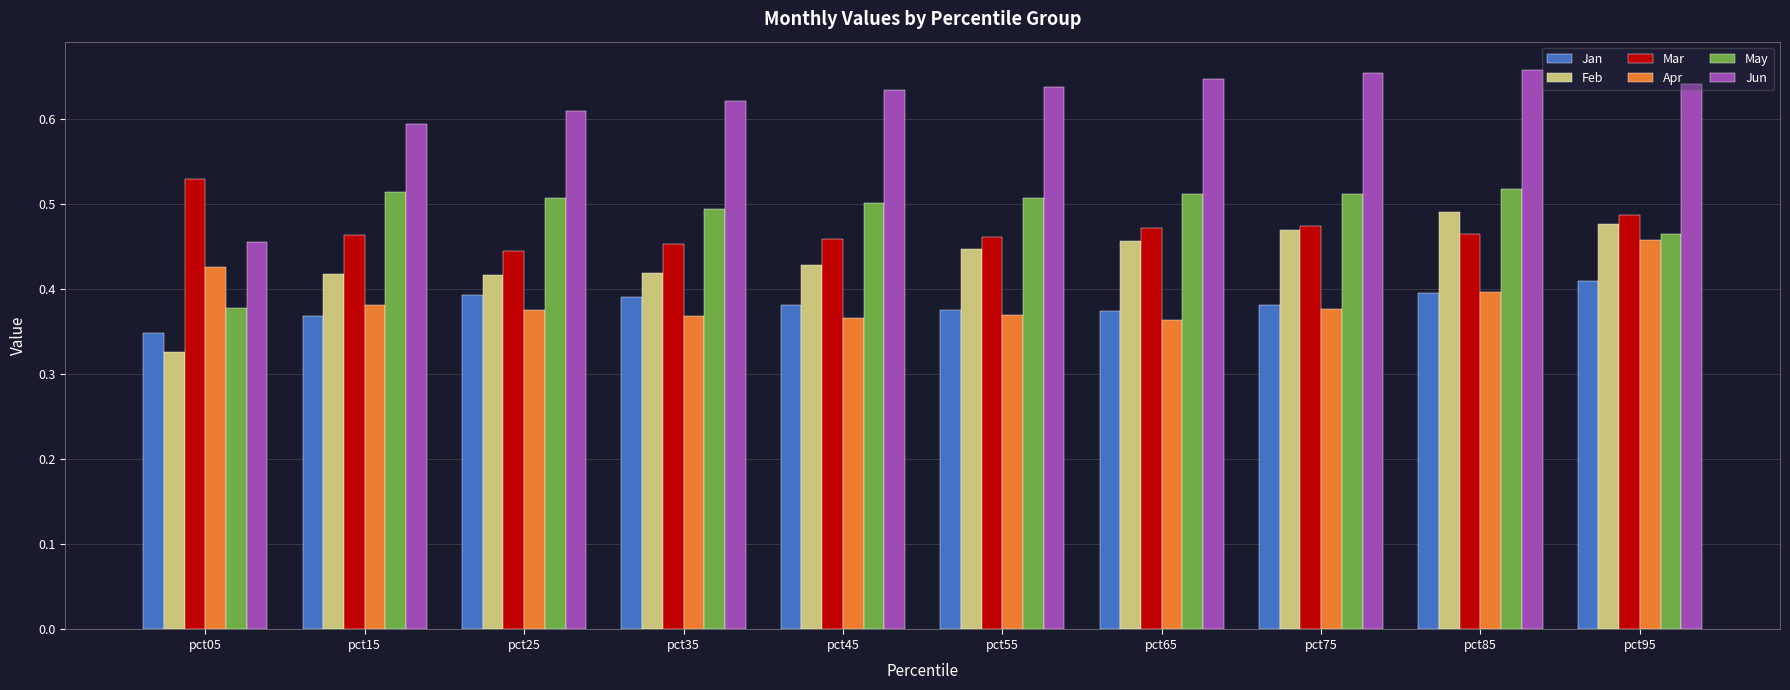

Is it true that Jan equals 0.4 at pct25?

True